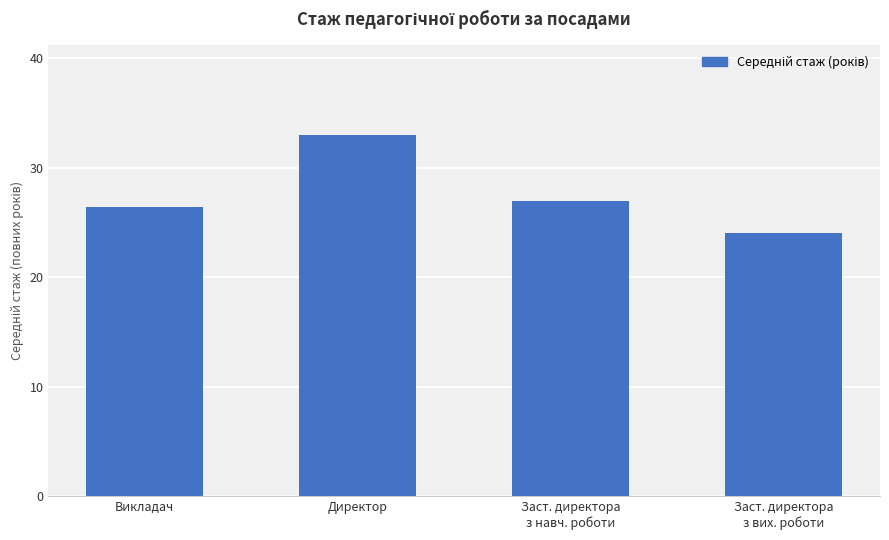

Reading left to right, extract all data points from this chart.

Викладач=26.4	Директор=33.0	Заст. директора
з навч. роботи=27.0	Заст. директора
з вих. роботи=24.0